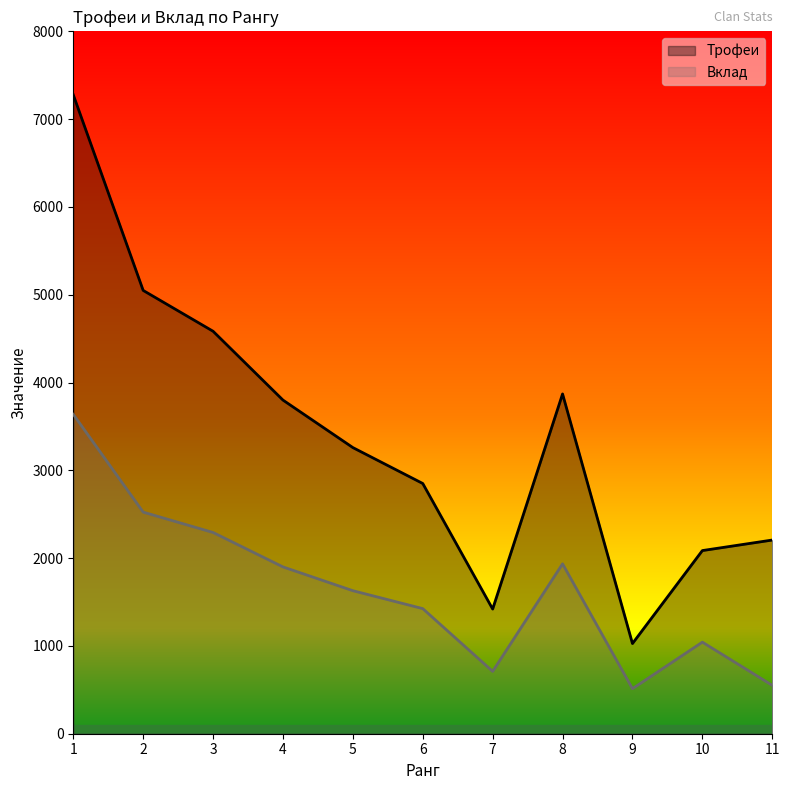

At which label is Вклад closest to 2075?

8